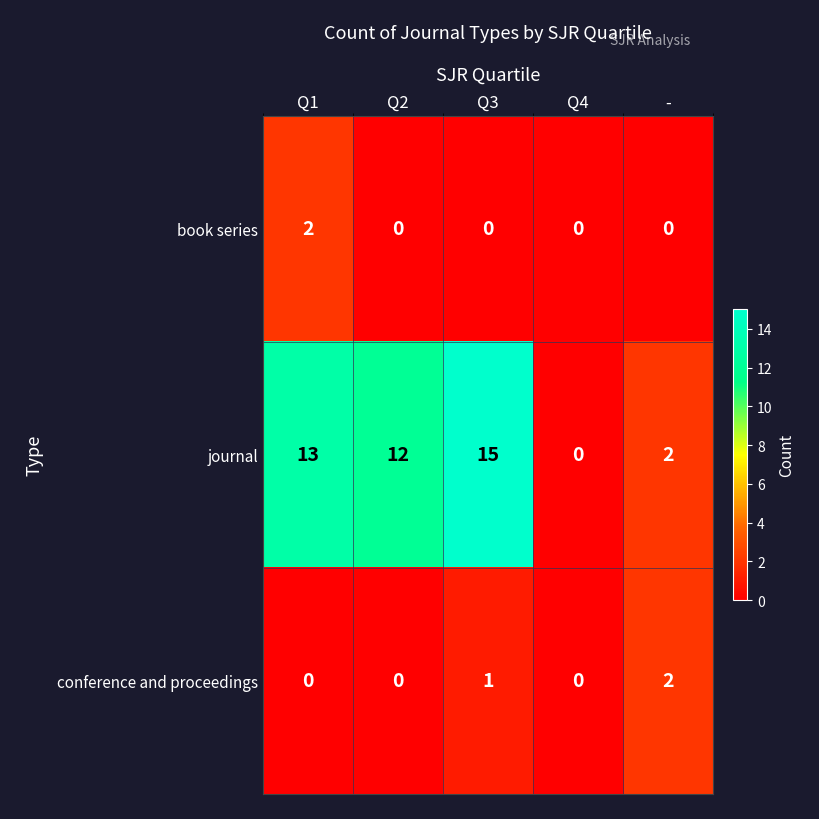

Which series has the widest spread of values?

journal